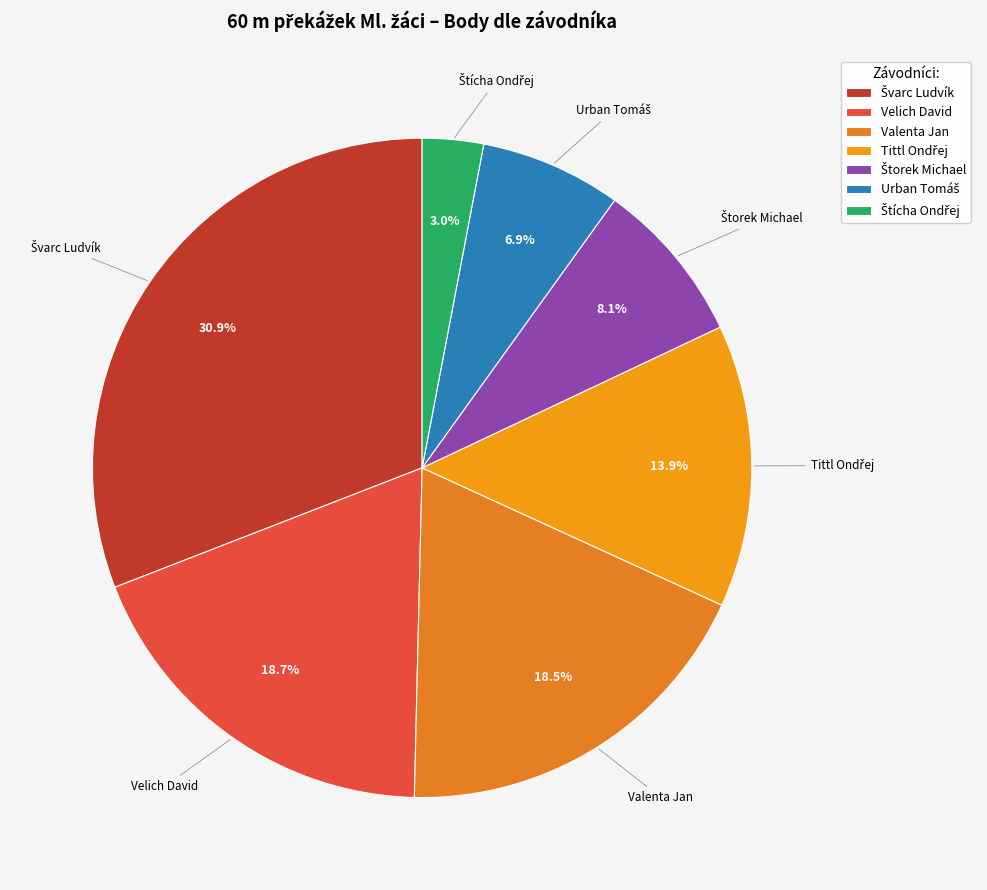

Is there a majority slice in this chart?

No